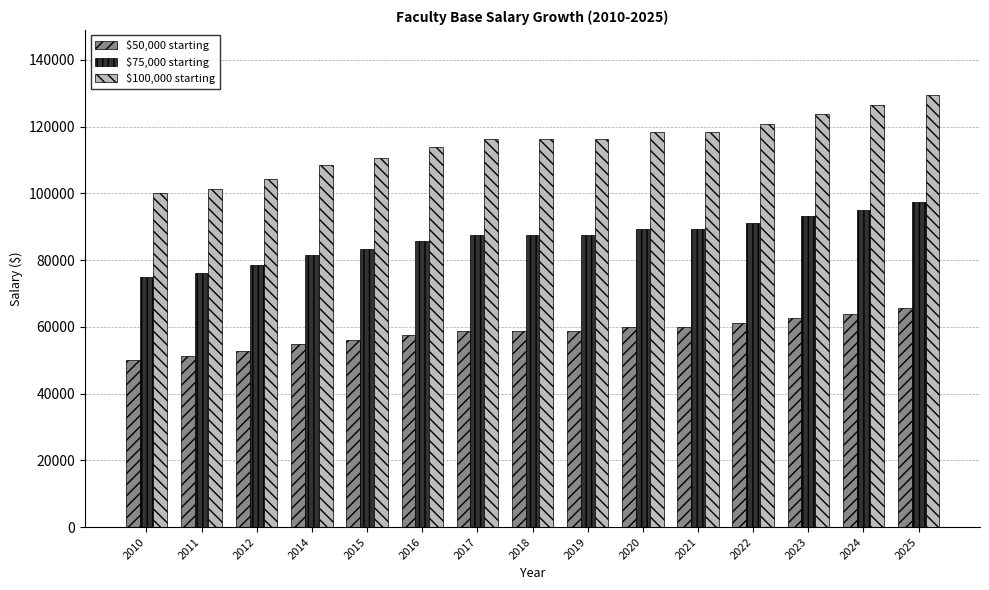

Which series has the largest total across all categories?

$100,000 starting